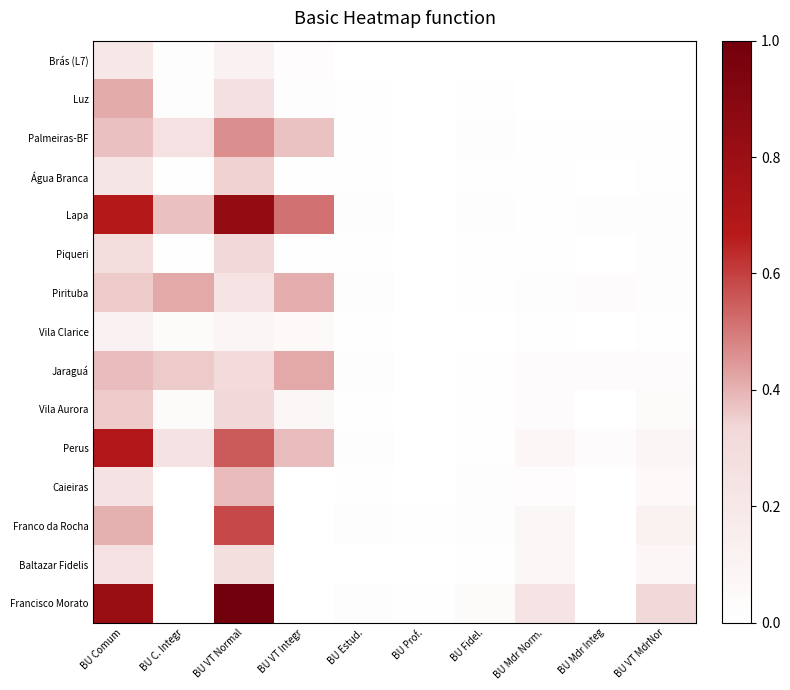

Which series has the largest total across all categories?

Lapa